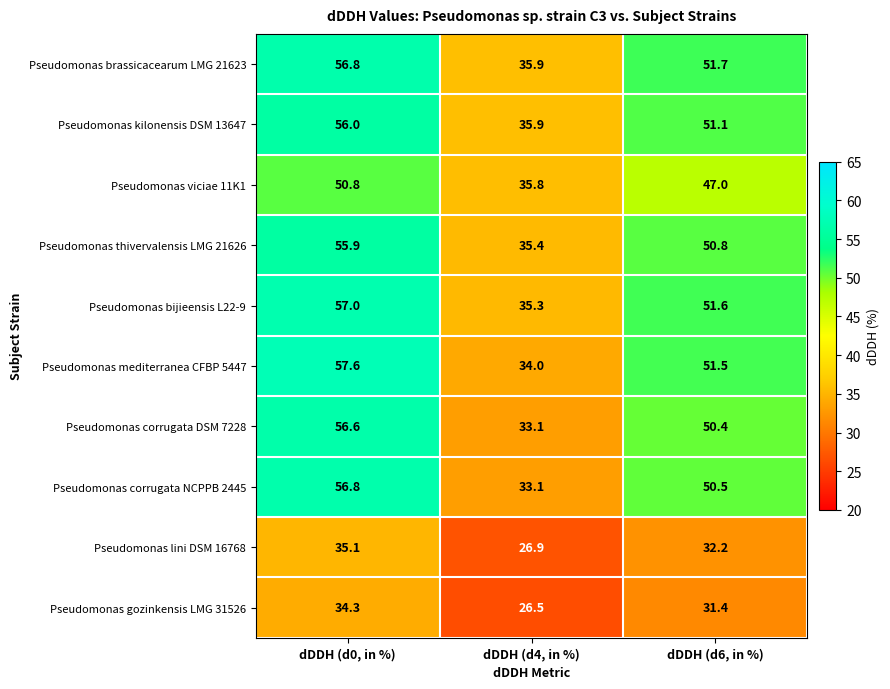

What is the sum of the Pseudomonas kilonensis DSM 13647 values at dDDH (d4, in %) and dDDH (d6, in %)?

87.0